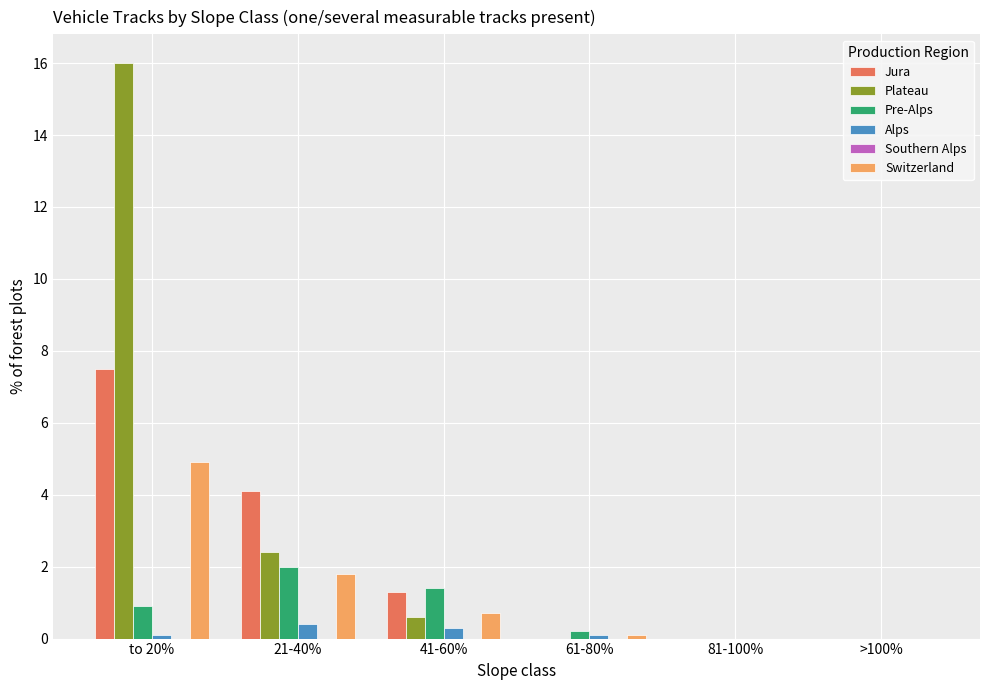

The value of Plateau at to 20% is 16.0. True or false?

True